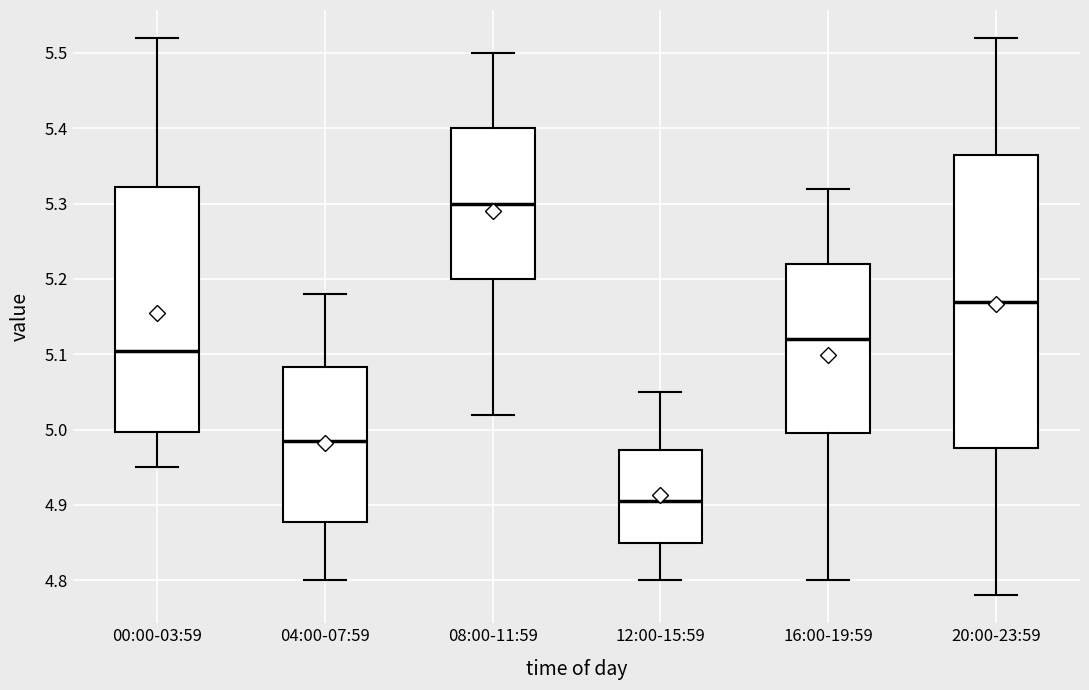

Reading left to right, transcribe this box plot: for each box, give where its median line is, the range the box spans, and where its two whiskers end, as read against the y-axis. The values are not printed on the chart, so give them approximately, as read against the axis.

00:00-03:59: median 5.11, box 5.00 to 5.32, whiskers 4.95 to 5.52
04:00-07:59: median 4.99, box 4.88 to 5.08, whiskers 4.80 to 5.18
08:00-11:59: median 5.30, box 5.20 to 5.40, whiskers 5.02 to 5.50
12:00-15:59: median 4.91, box 4.85 to 4.97, whiskers 4.80 to 5.05
16:00-19:59: median 5.12, box 5.00 to 5.22, whiskers 4.80 to 5.32
20:00-23:59: median 5.17, box 4.98 to 5.37, whiskers 4.78 to 5.52